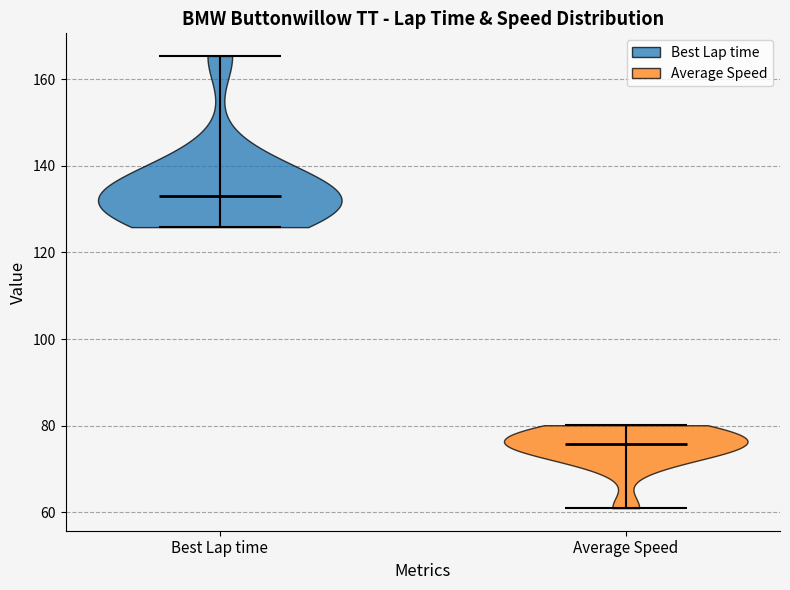

What is the highest point the violin for Best Lap time reaches on the y-axis? The values are not printed on the chart, so give them approximately, as read against the axis.

166